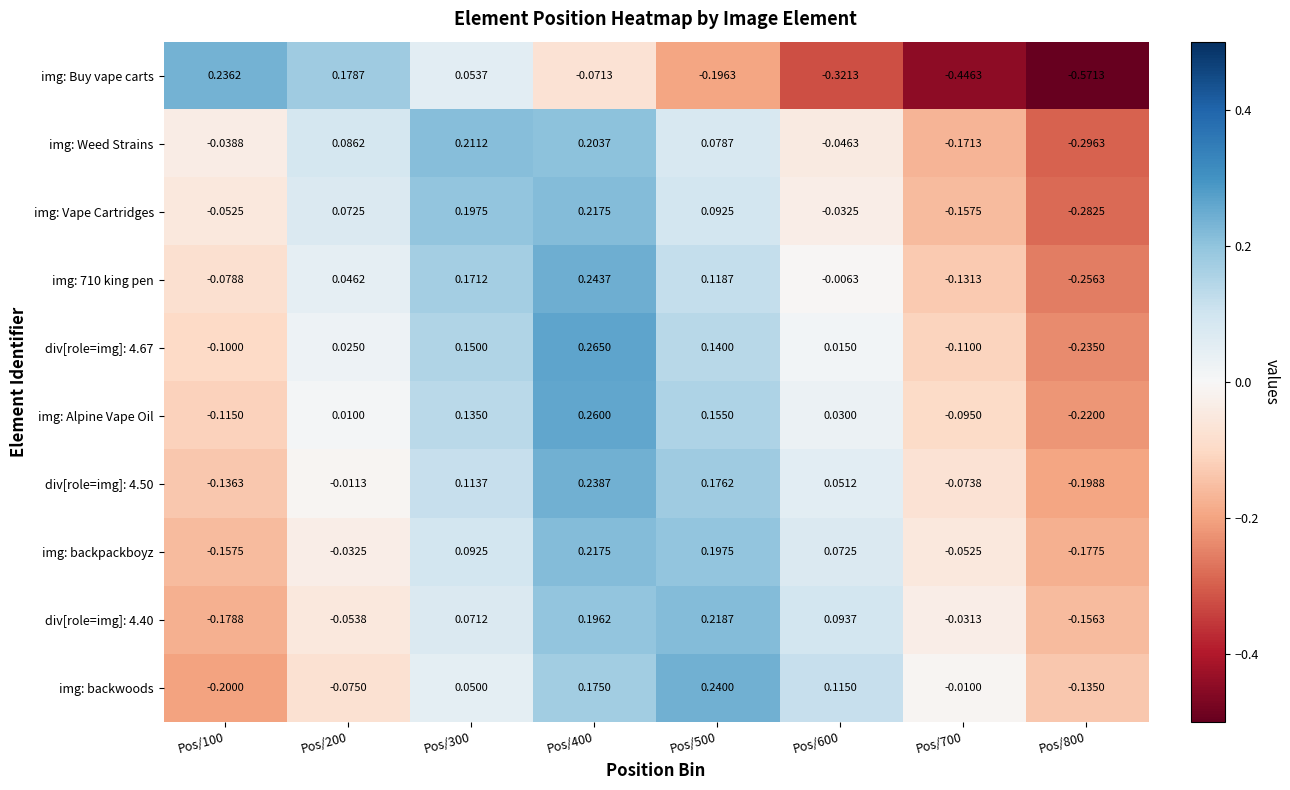

Which series has the widest spread of values?

img: Buy vape carts